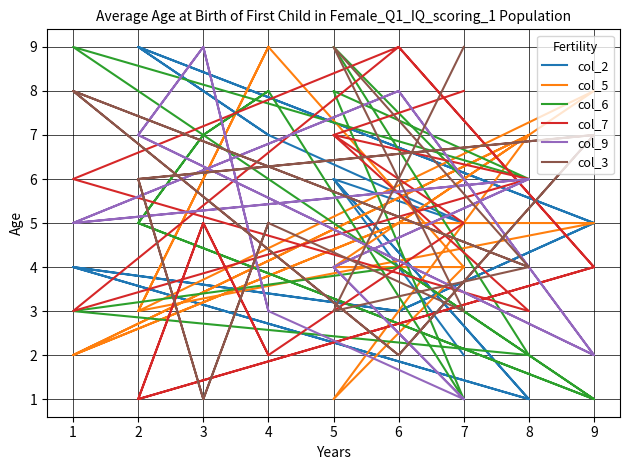

Count the col_2 values in the range 3 to 7.

11